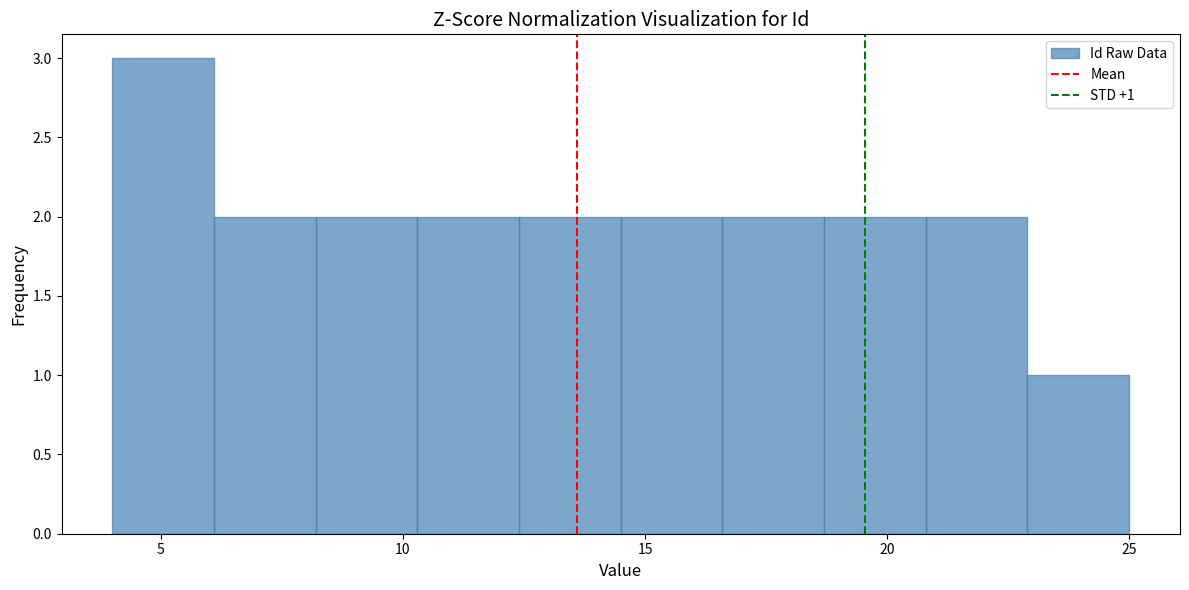

Over which range of the x-axis is the bar tallest?

4.0 to 6.1